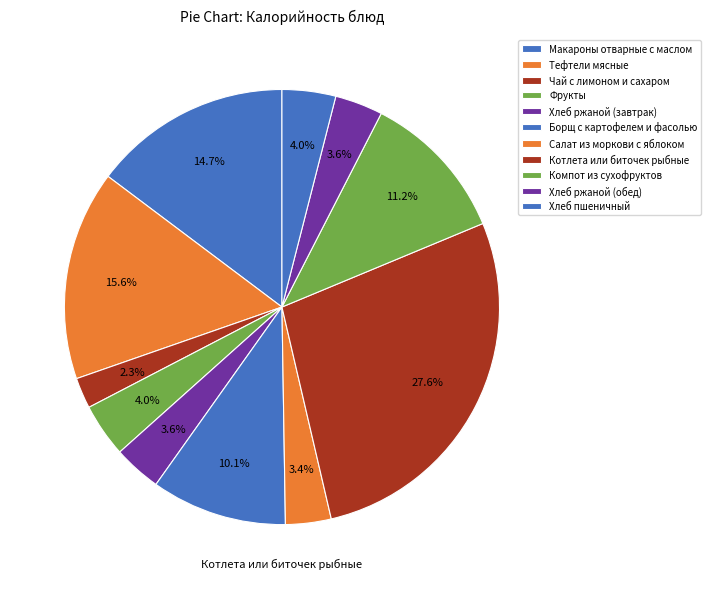

How many slices are in this pie chart?

11